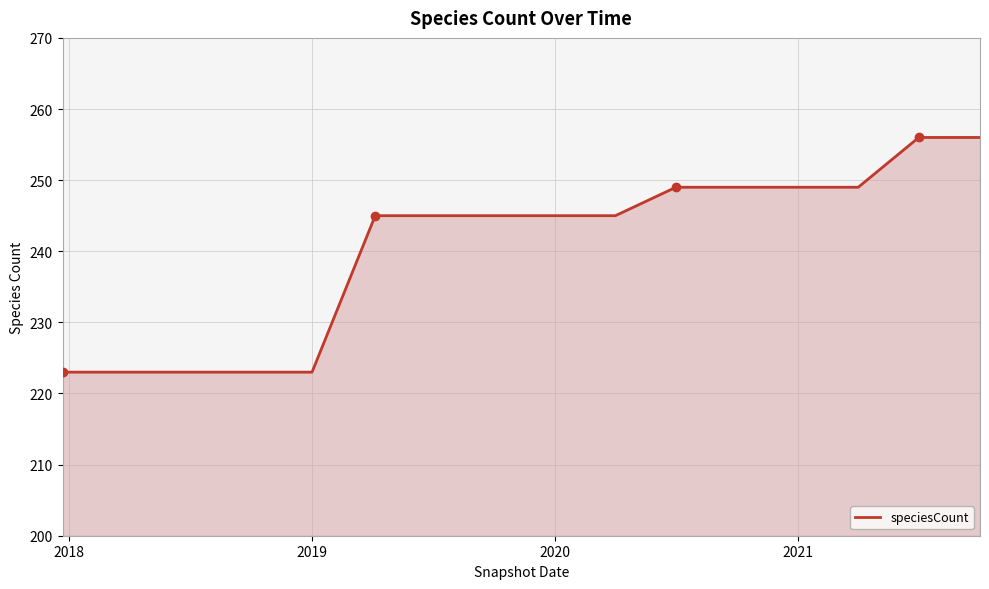

What is the difference between the maximum and minimum values?

33